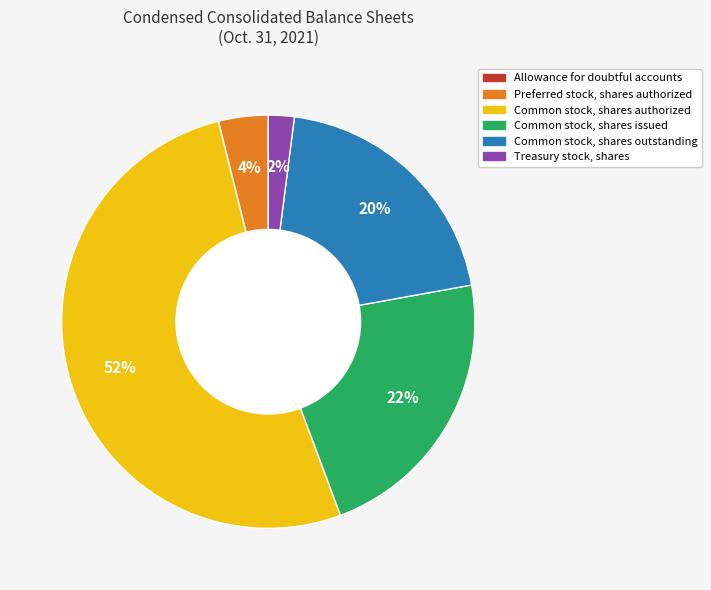

What percentage is the Common stock, shares outstanding slice, to the nearest percent?

20%